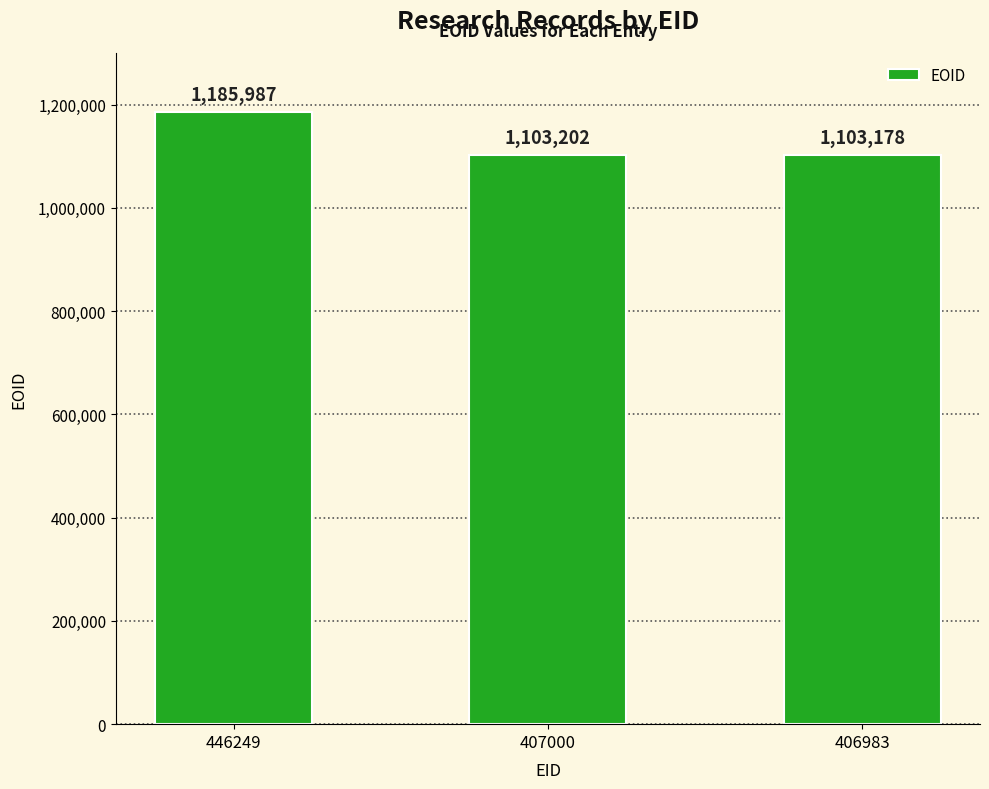

Rank the categories by value from lowest to highest.

406983, 407000, 446249